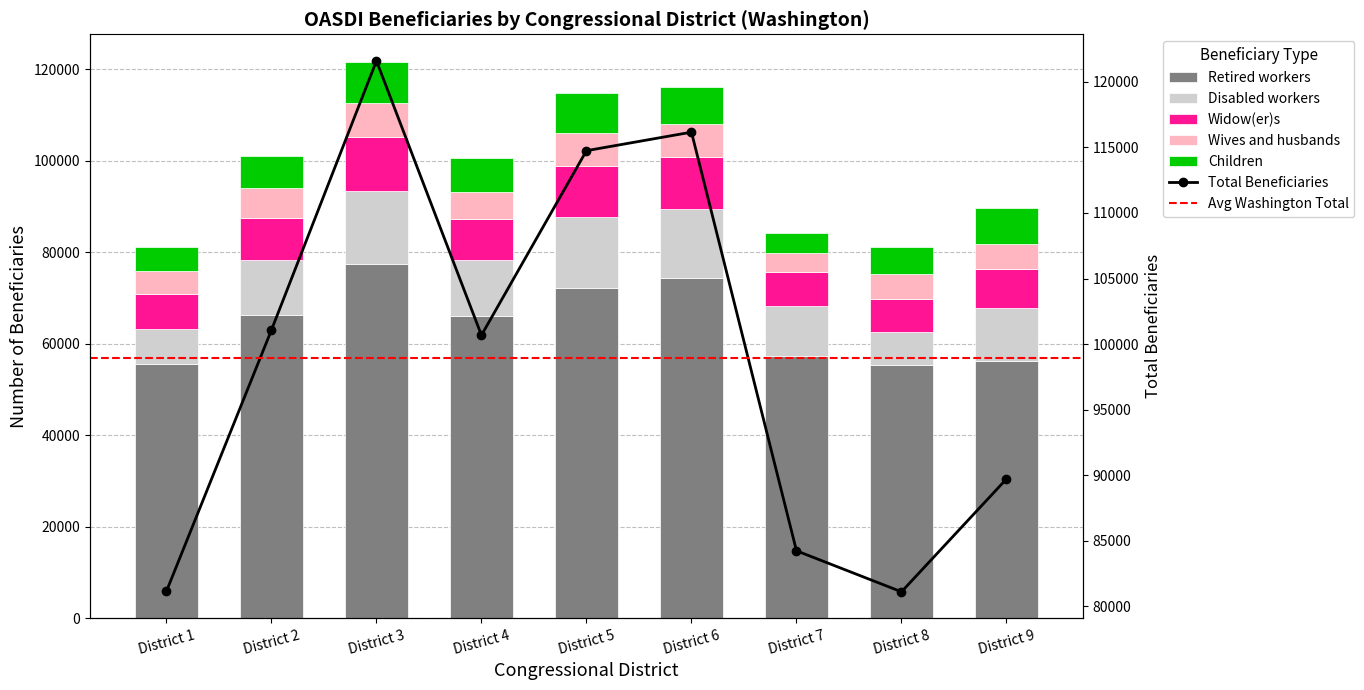

Which category has the highest value in the Wives and husbands series?

District 3